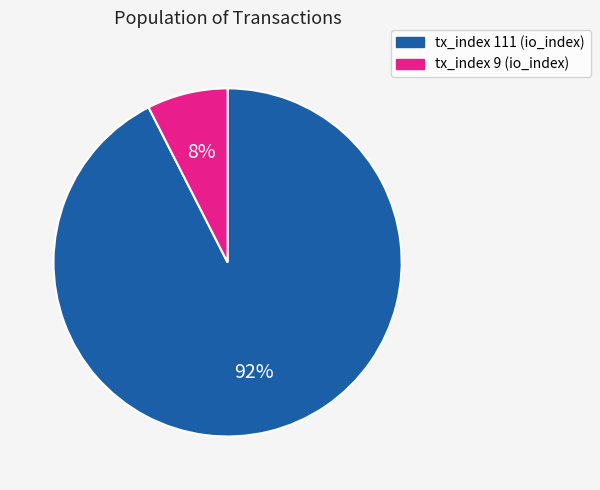

What is the majority slice?

tx_index 111 (io_index)